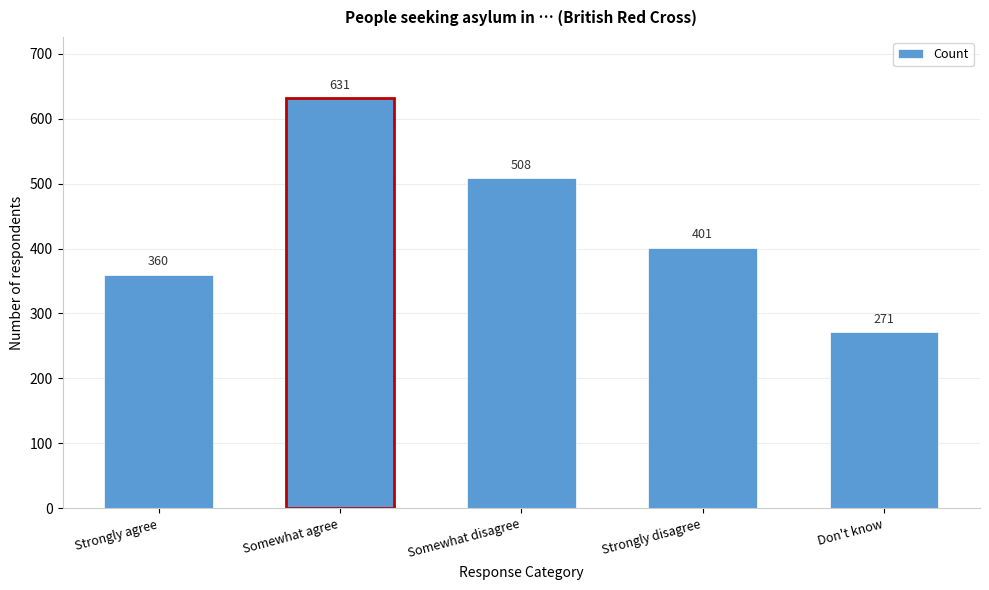

Reading left to right, list all the values displayed in this chart.

360	631	508	401	271